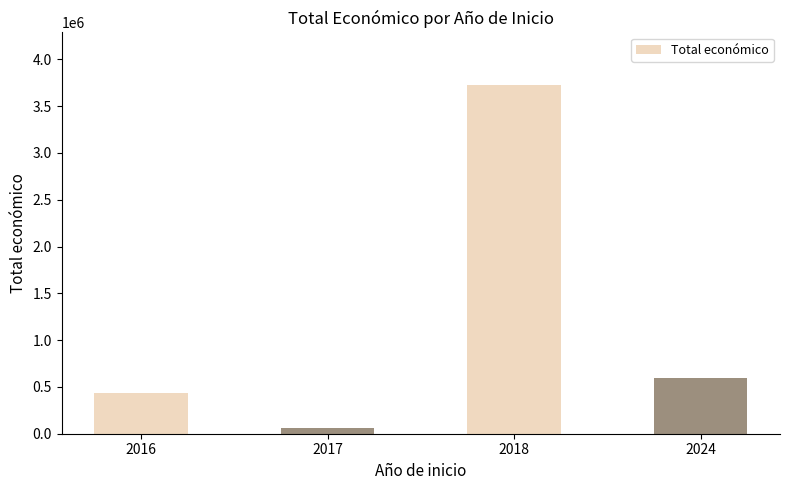

What is the difference between the second highest and minimum values?

541262